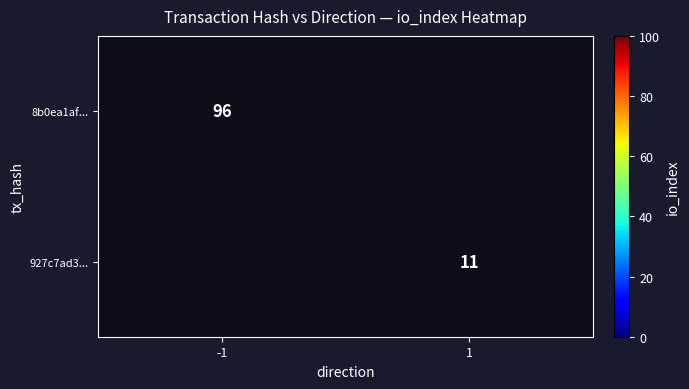

The value of 927c7ad3... at 1 is 2. True or false?

False